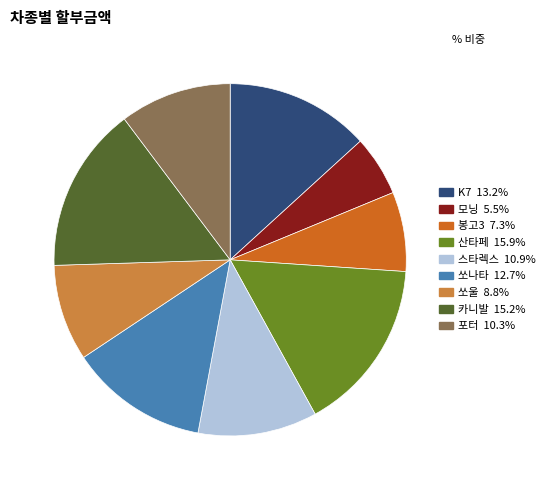

Which slice is the smallest?

모닝